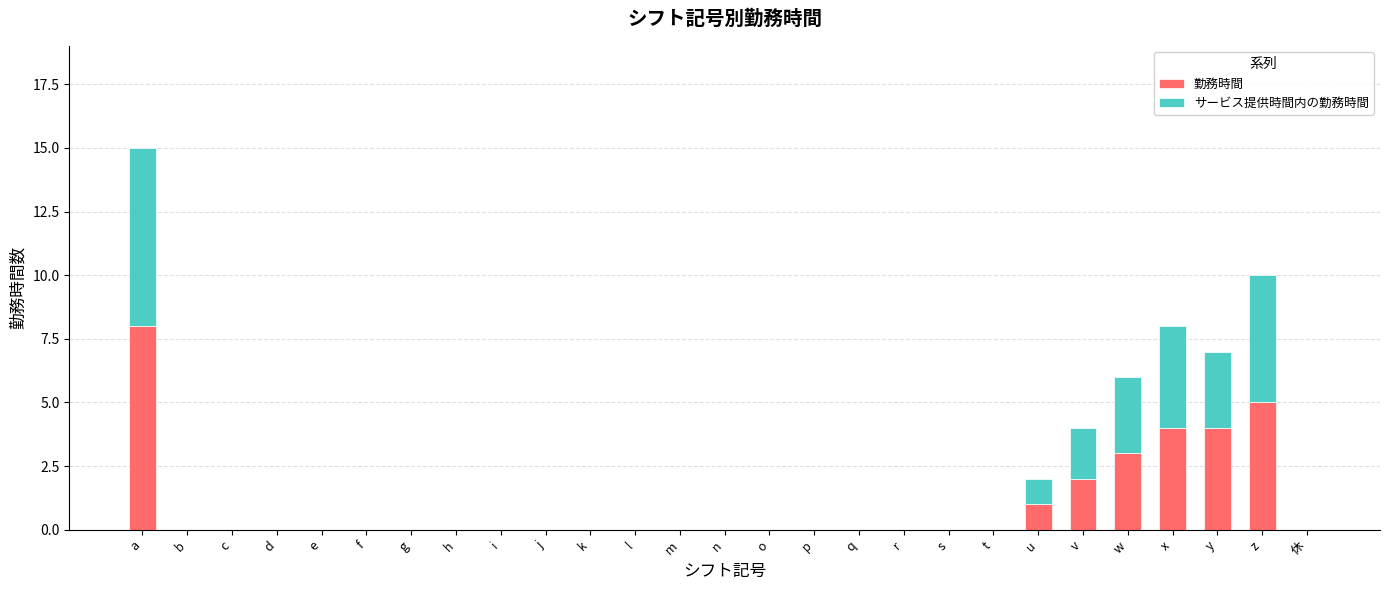

Are the bars horizontal?

No